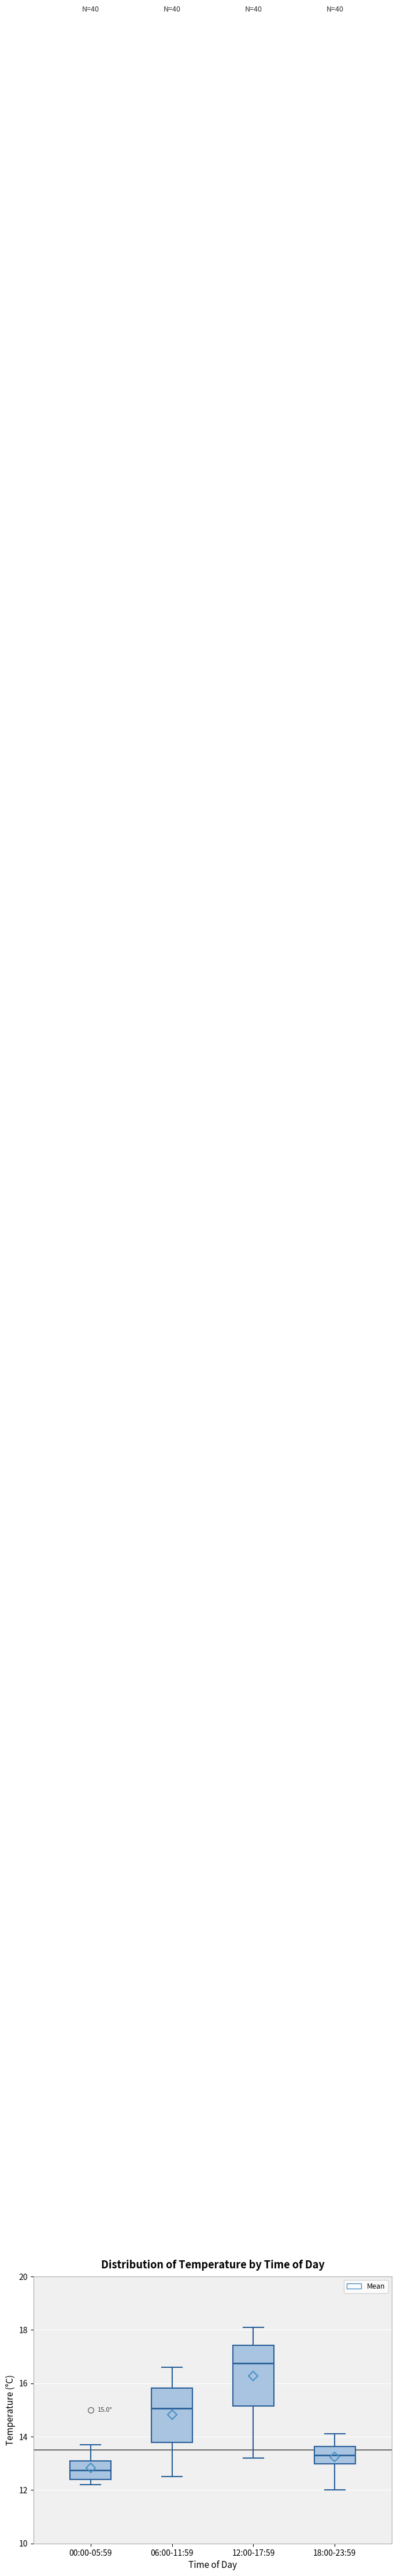

Which box has the lowest median line?

00:00-05:59